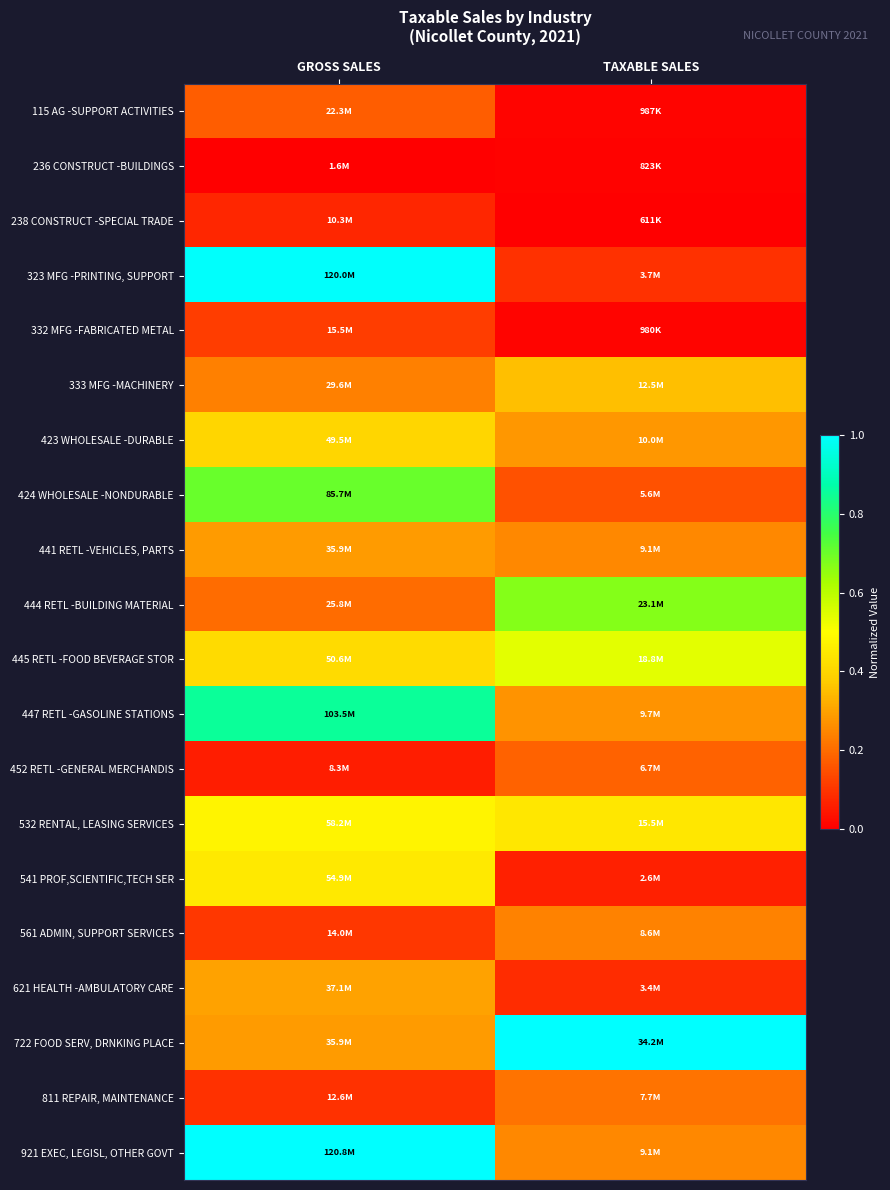

At which category is the sum across all series the highest?

GROSS SALES